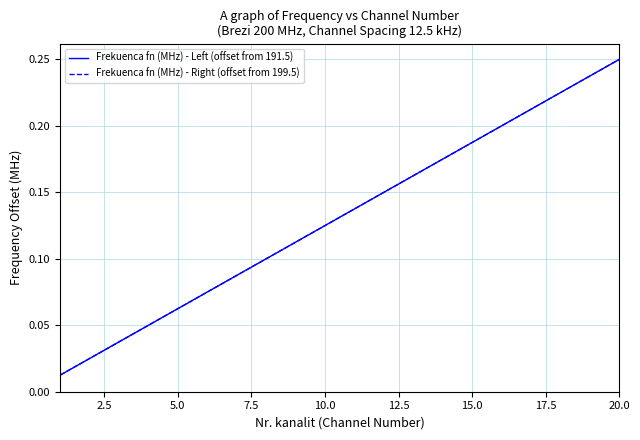

Does the chart have visible grid lines?

Yes